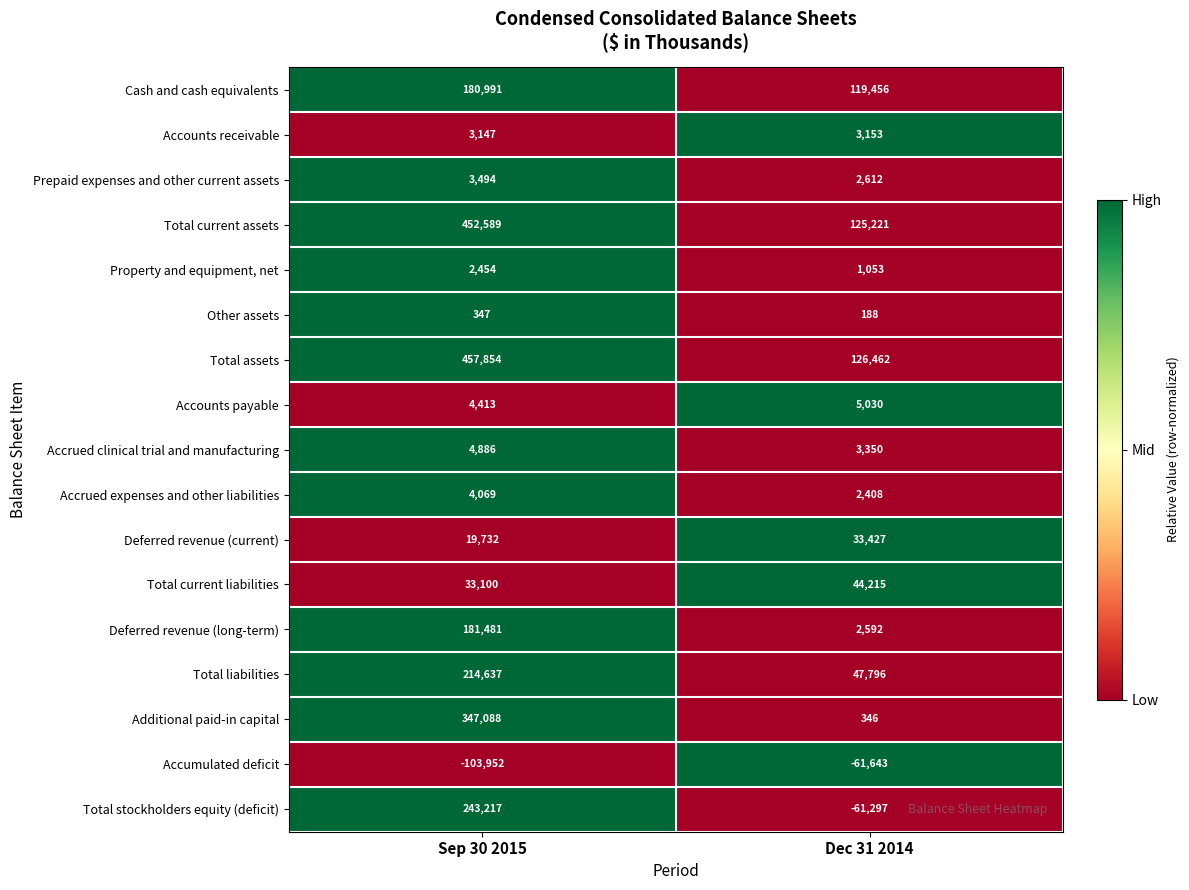

Which series has the largest range (max minus min)?

Additional paid-in capital